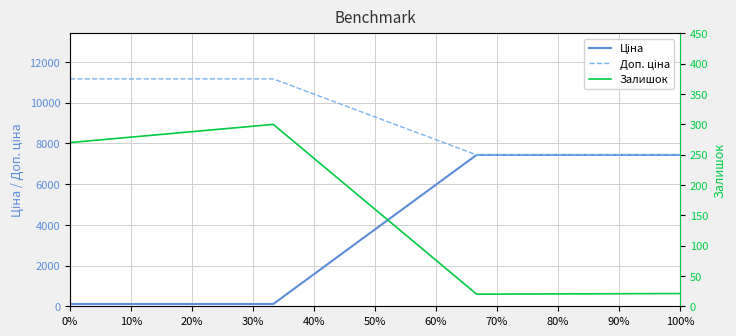

How many data points in Залишок are above 270?

1